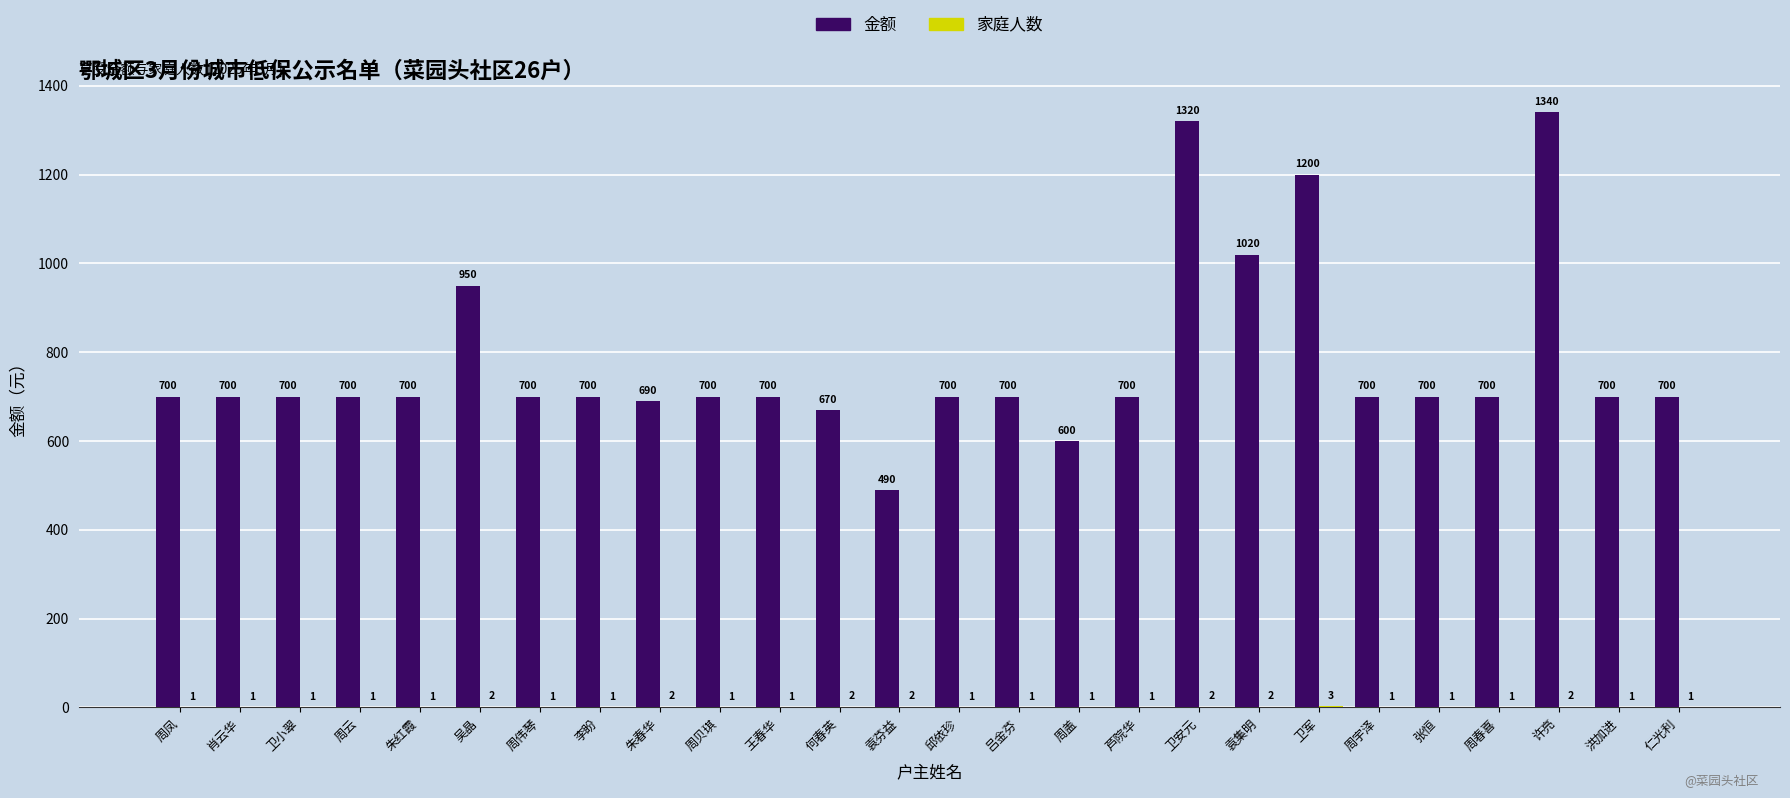

What value does the 金额 series have at 袁芬益?

490